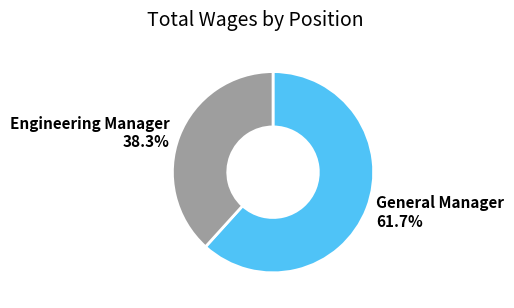

Which has a higher value, General Manager or Engineering Manager?

General Manager